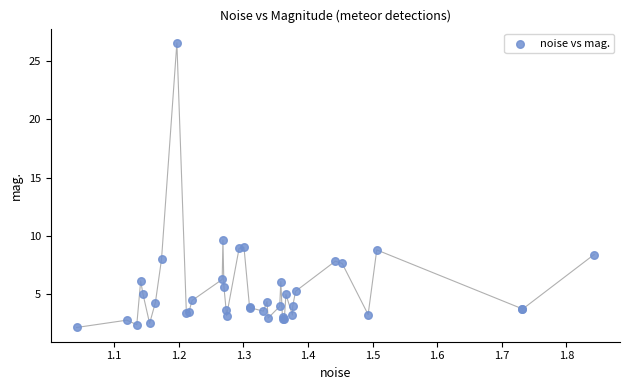

What Y value in the scatter plot is closest to 14?

9.6